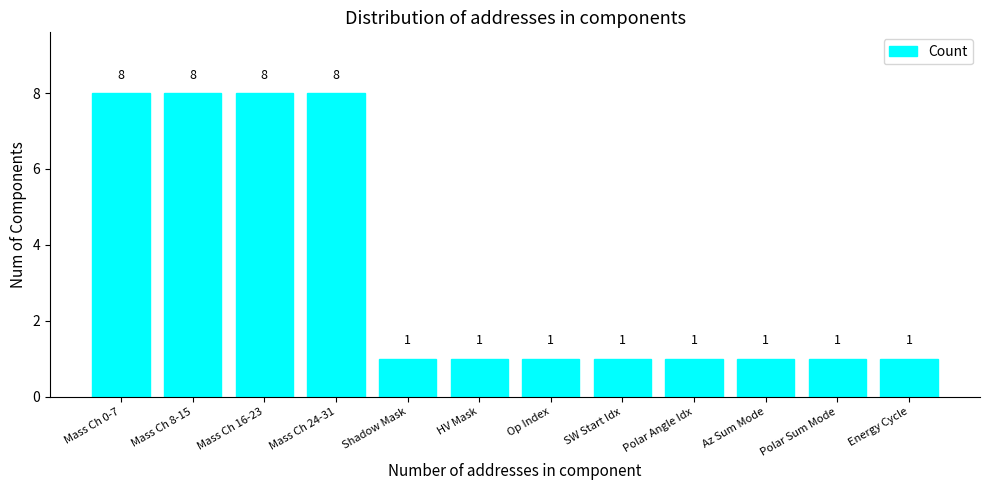

Reading left to right, what are all the values shown in this chart?

Mass Ch 0-7=8	Mass Ch 8-15=8	Mass Ch 16-23=8	Mass Ch 24-31=8	Shadow Mask=1	HV Mask=1	Op Index=1	SW Start Idx=1	Polar Angle Idx=1	Az Sum Mode=1	Polar Sum Mode=1	Energy Cycle=1